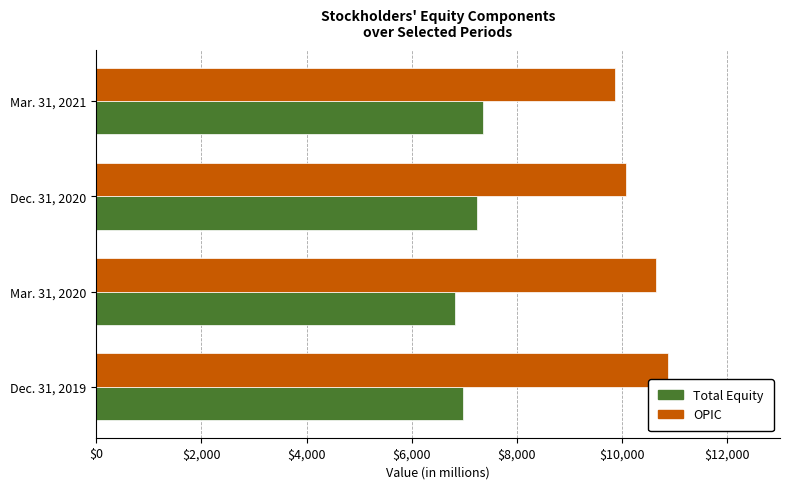

How many data points does each series have?

4